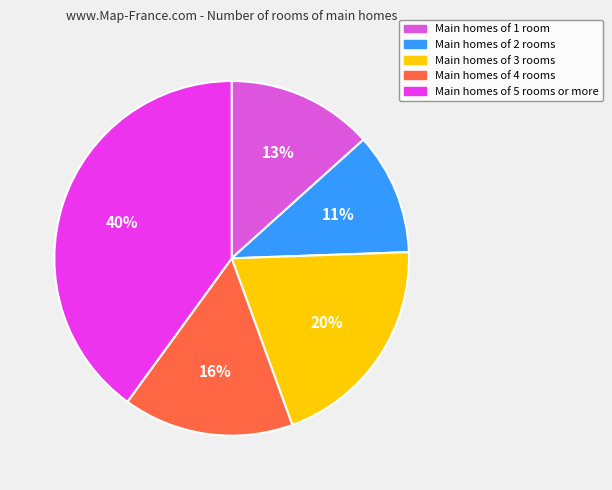

Is there any slice that represents more than half of the pie?

No